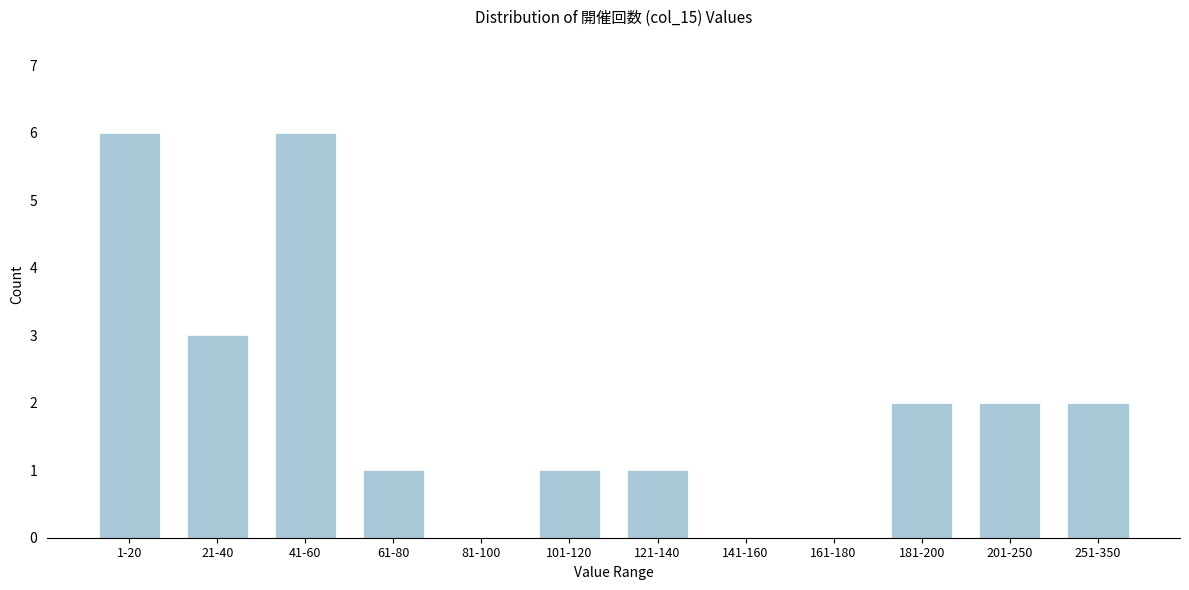

Reading left to right, extract all data points from this chart.

1-20=6	21-40=3	41-60=6	61-80=1	81-100=0	101-120=1	121-140=1	141-160=0	161-180=0	181-200=2	201-250=2	251-350=2